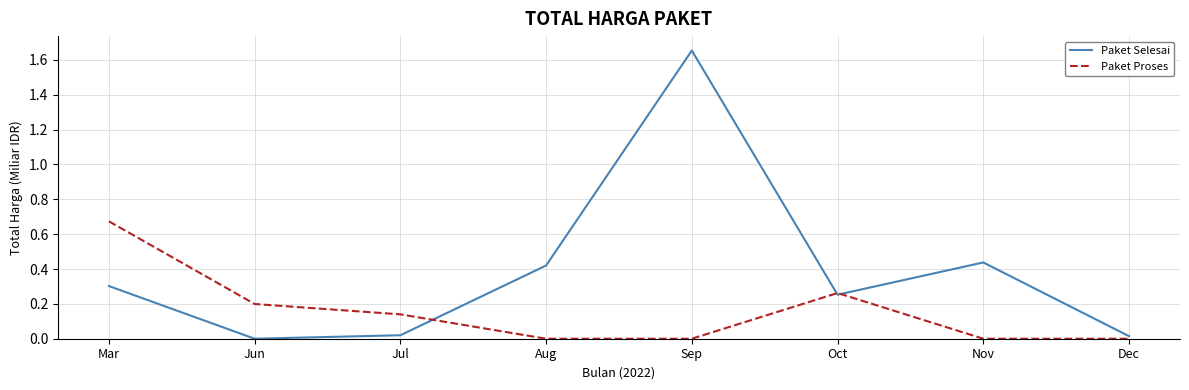

How many positive values does the Paket Selesai series have?

7